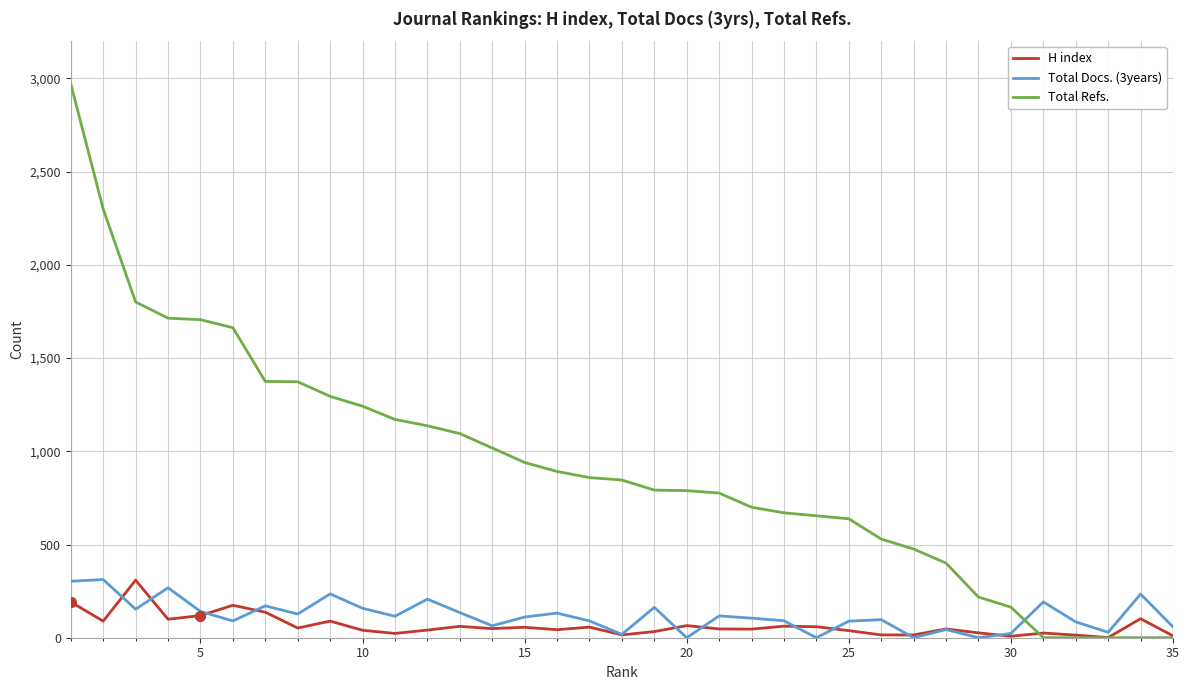

What is the maximum value for Total Docs. (3years)?

312